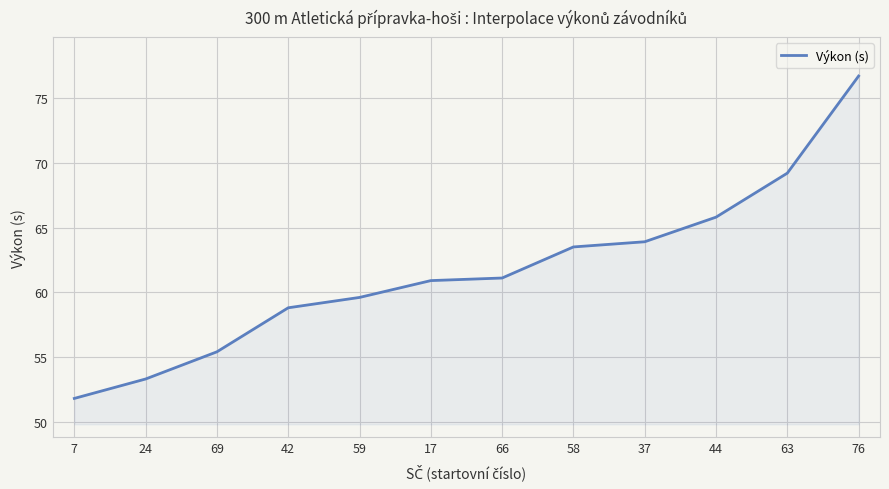

Which label corresponds to the largest value in the chart?

76